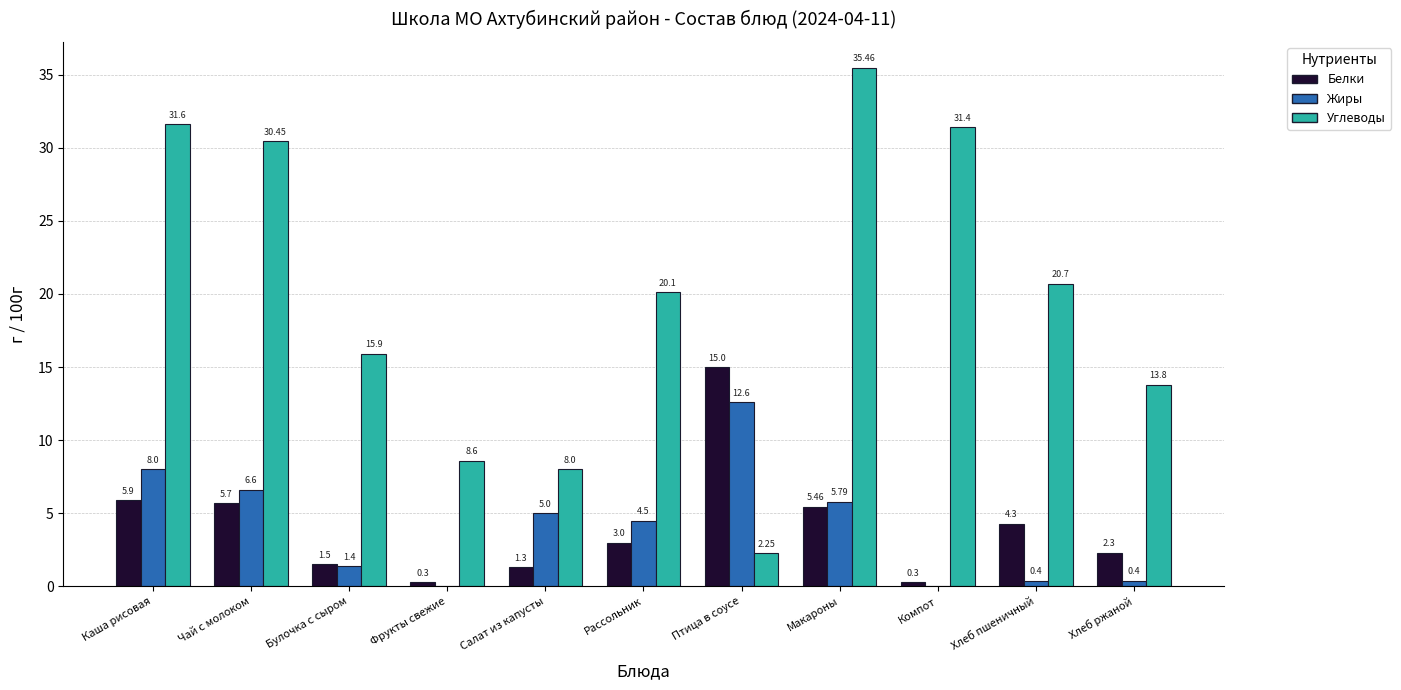

The Углеводы series shows 35.5 at Макароны. True or false?

True